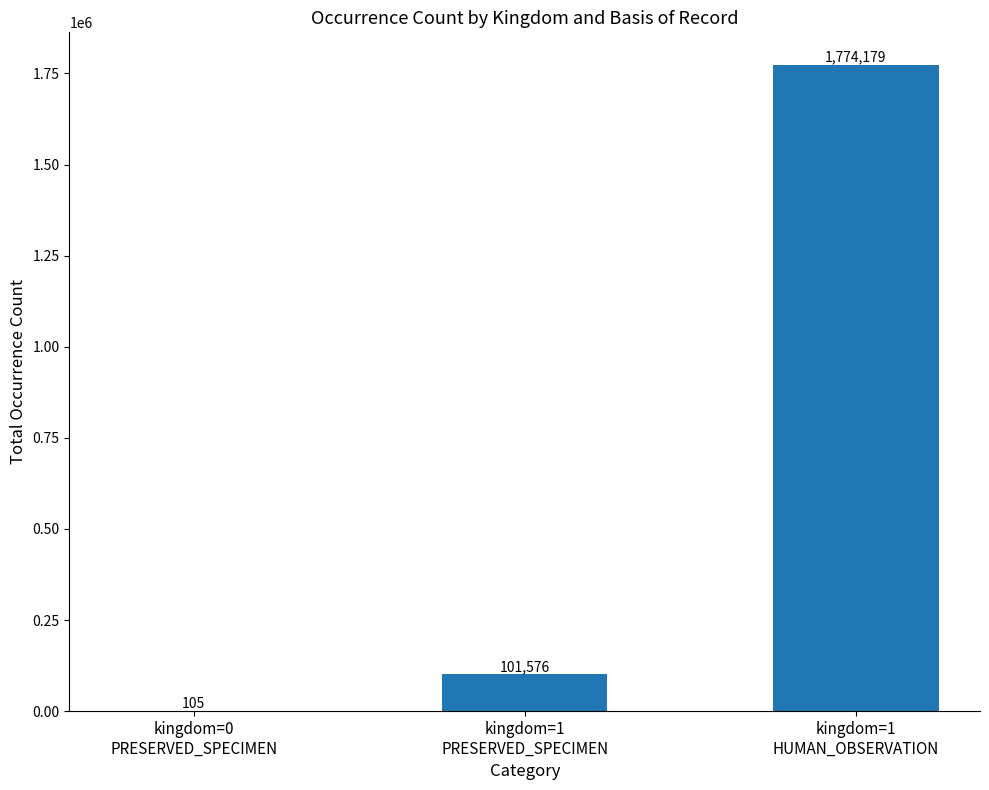

What is the sum of all values?

1875860